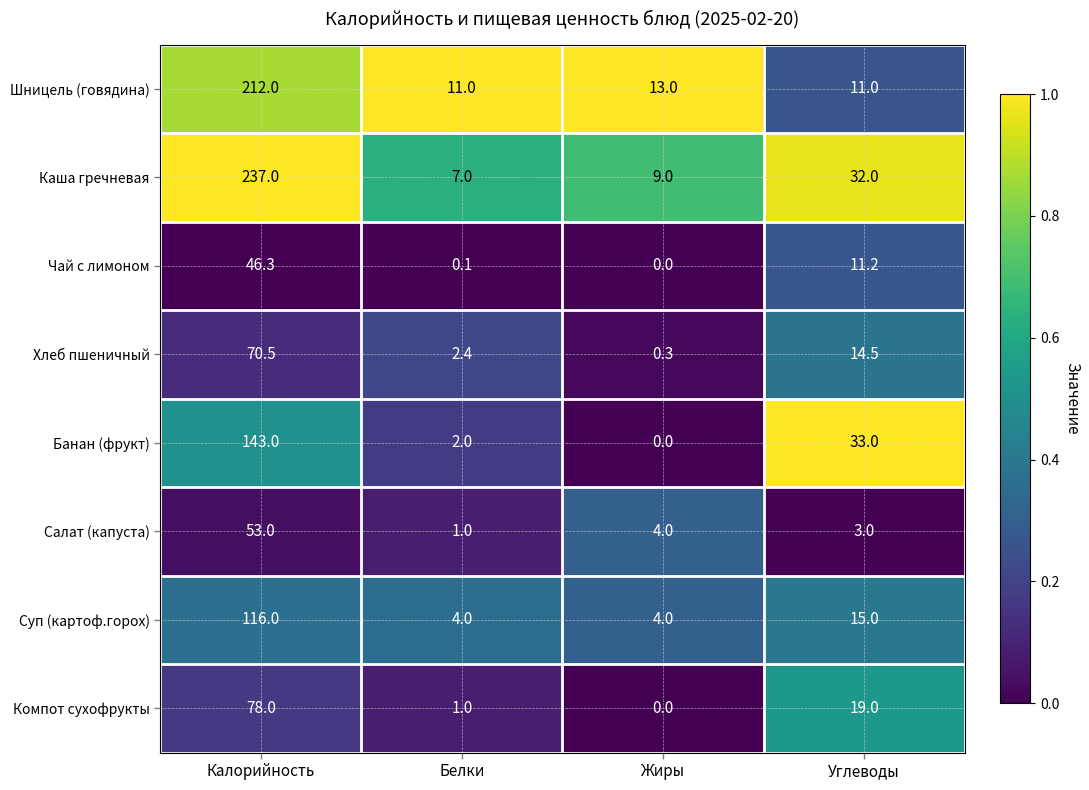

At which category is the sum across all series the highest?

Калорийность